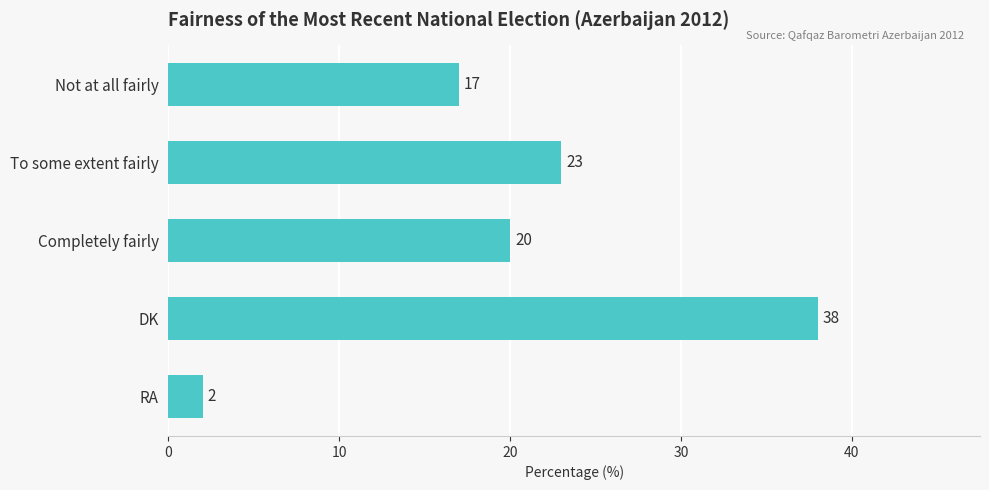

True or false: the data shows 20 at Completely fairly.

True